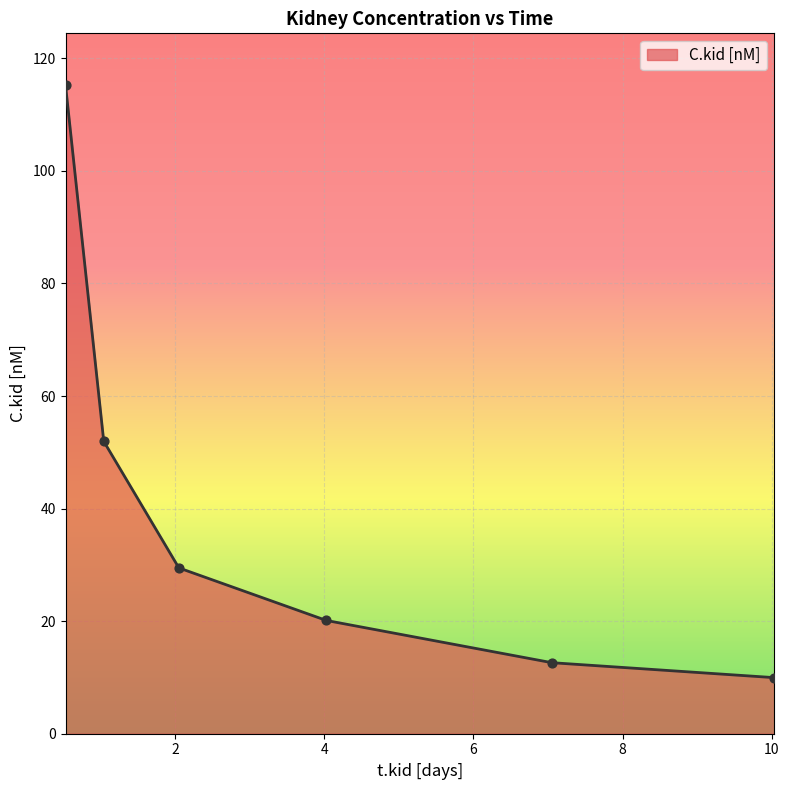

What is the change in value from 1.0475679787506 to 2.05410865376821?

-22.5